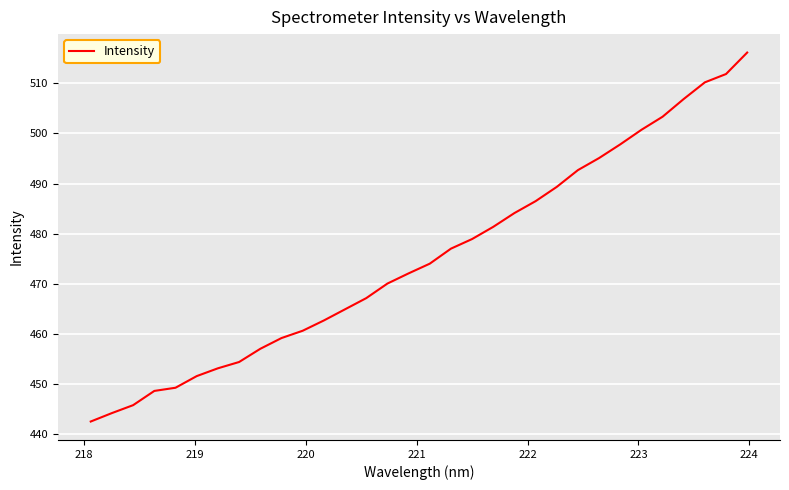

What is the greatest value displayed?

516.1